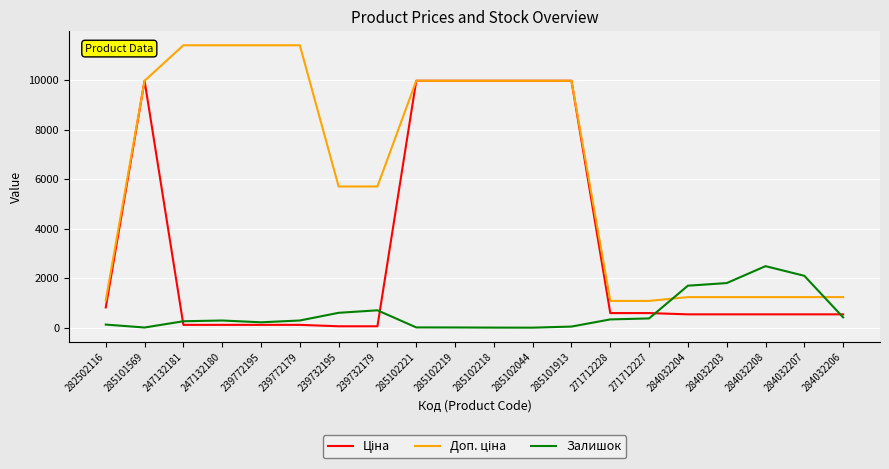

Read the Залишок value at 285101913.

45.0